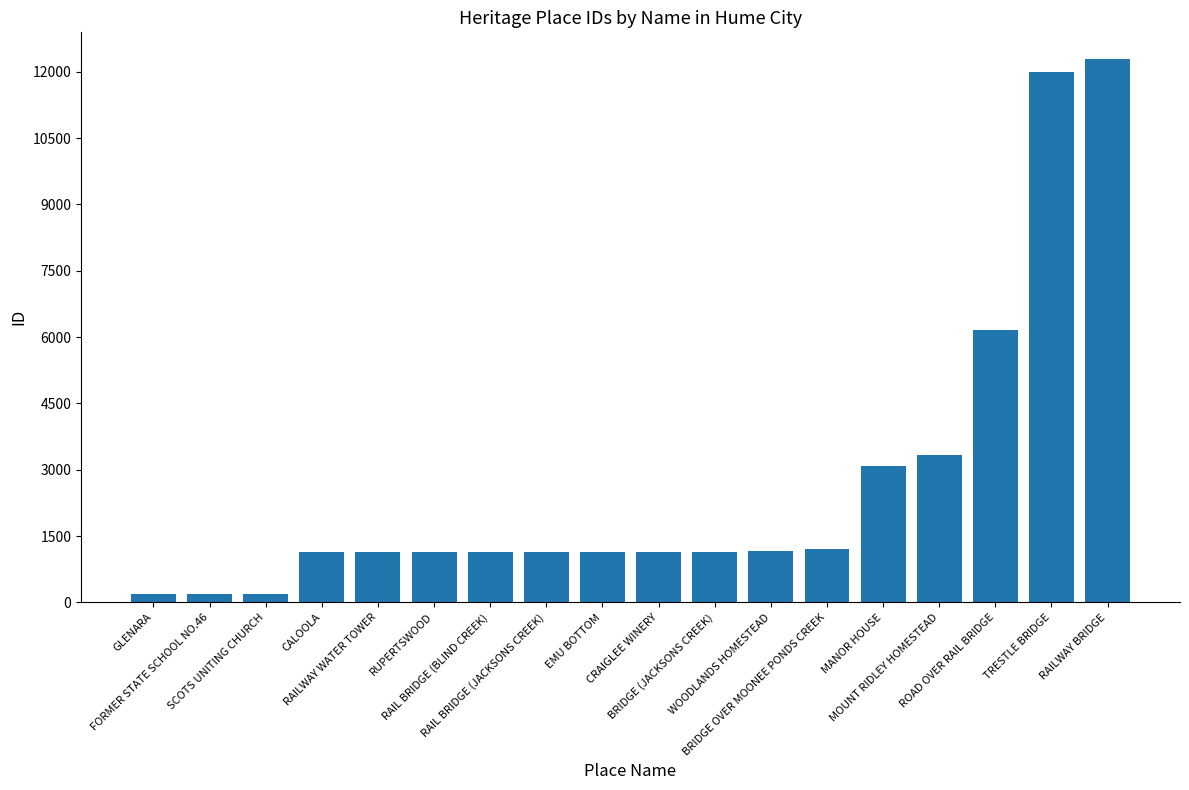

What is the greatest value displayed?

12278